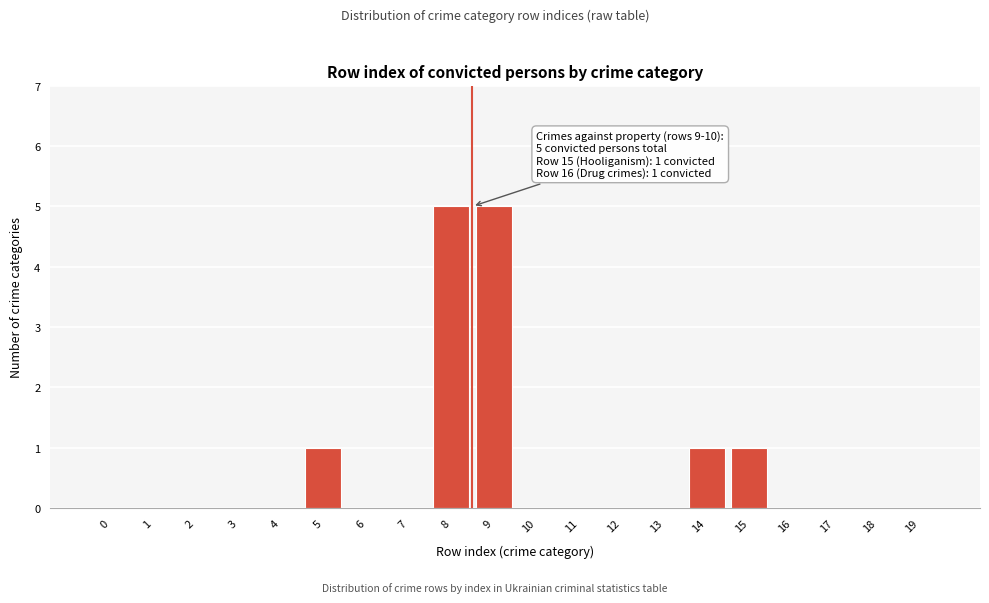

Reading right to left, what are all the values shown in this chart?

19=0	18=0	17=0	16=0	15=1	14=1	13=0	12=0	11=0	10=0	9=5	8=5	7=0	6=0	5=1	4=0	3=0	2=0	1=0	0=0